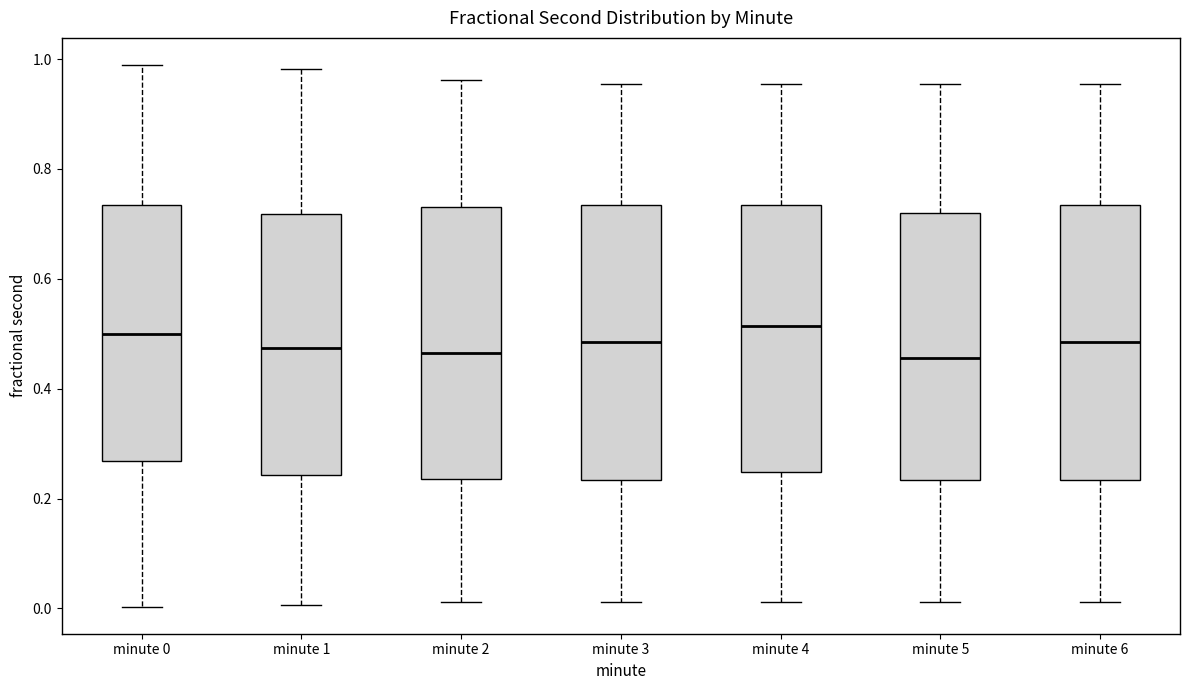

Reading left to right, read every box against the y-axis: the position of its median line, the range the box covers, and the ends of its whiskers. The values are not printed on the chart, so give them approximately, as read against the axis.

minute 0: median 0.50, box 0.26 to 0.74, whiskers 0.00 to 0.98
minute 1: median 0.48, box 0.24 to 0.72, whiskers 0.00 to 0.98
minute 2: median 0.46, box 0.24 to 0.74, whiskers 0.02 to 0.96
minute 3: median 0.48, box 0.24 to 0.74, whiskers 0.02 to 0.96
minute 4: median 0.52, box 0.24 to 0.74, whiskers 0.02 to 0.96
minute 5: median 0.46, box 0.24 to 0.72, whiskers 0.02 to 0.96
minute 6: median 0.48, box 0.24 to 0.74, whiskers 0.02 to 0.96